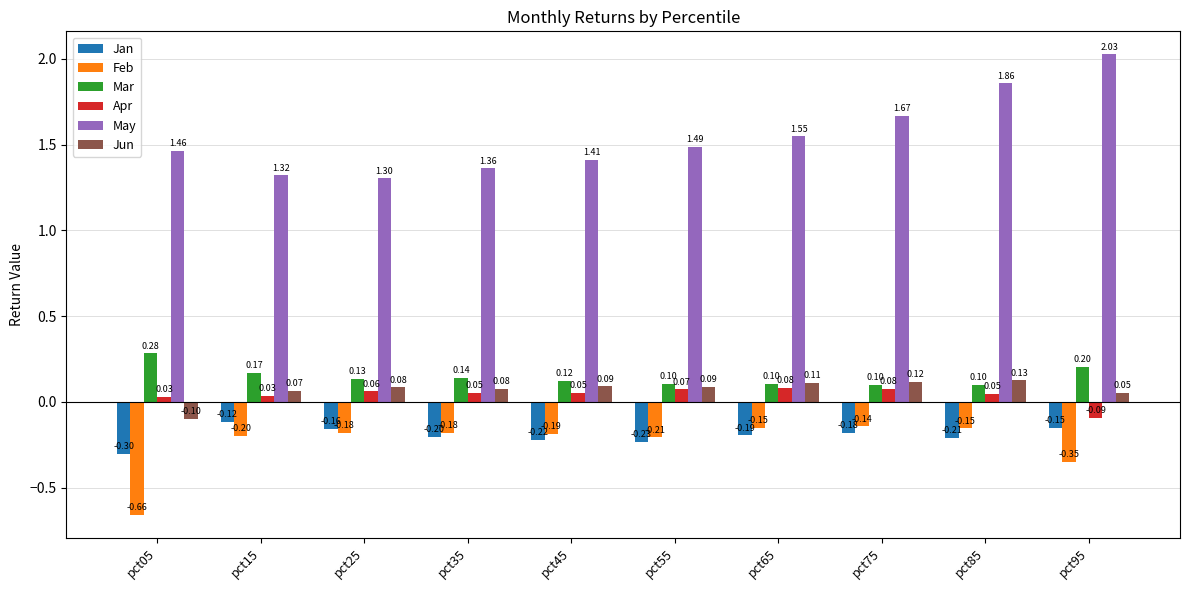

At which label does Jun first exceed 0?

pct15